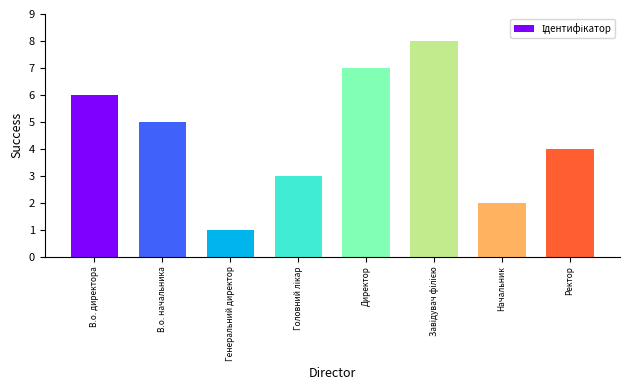

Count the number of categories in the chart.

8